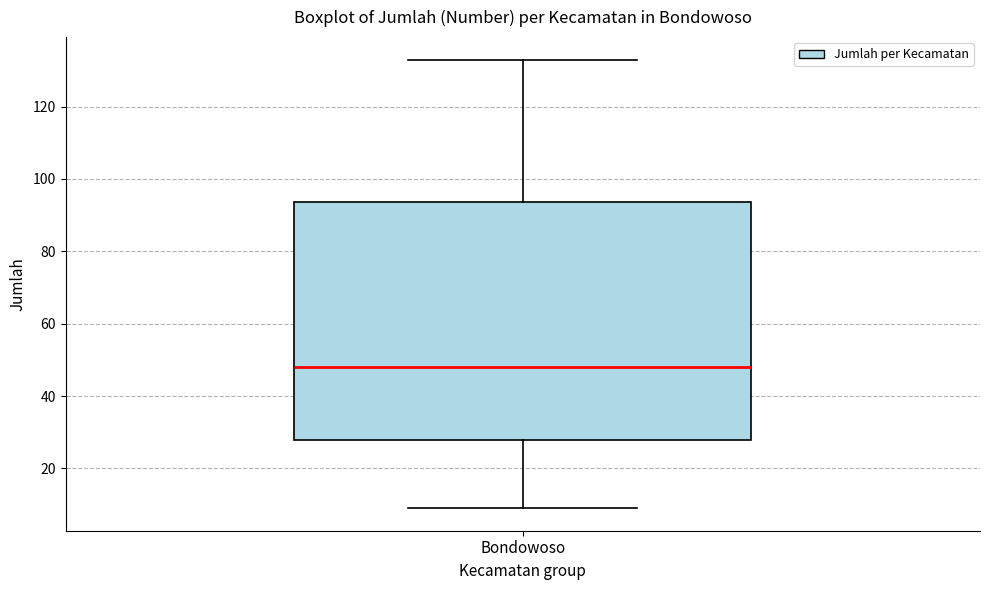

Transcribe this box plot: give where the median line is, the range the box spans, and where the two whiskers end, as read against the y-axis. The values are not printed on the chart, so give them approximately, as read against the axis.

median 48, box 28 to 94, whiskers 10 to 134